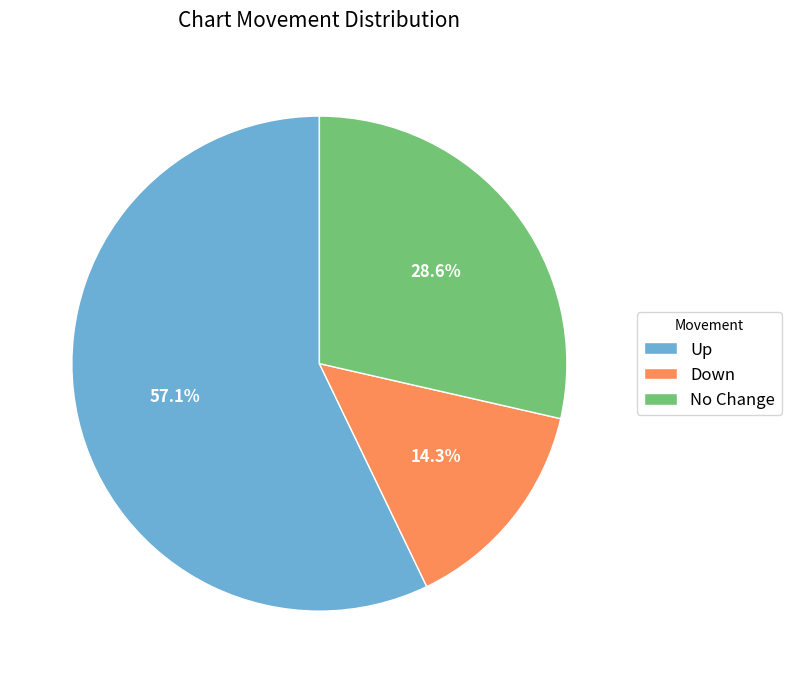

Which has a higher value, No Change or Down?

No Change